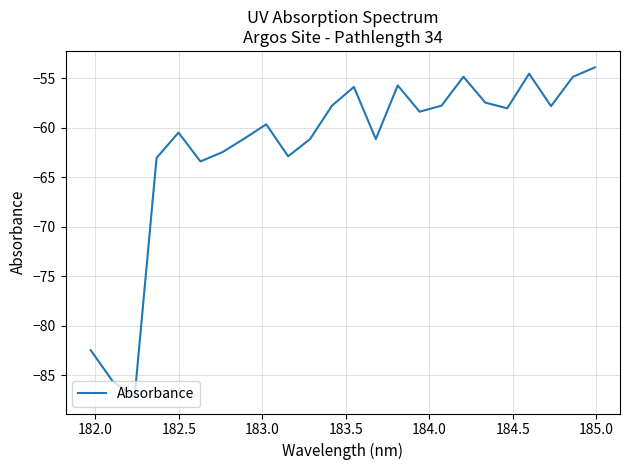

What is the maximum value shown in the chart?

-53.9